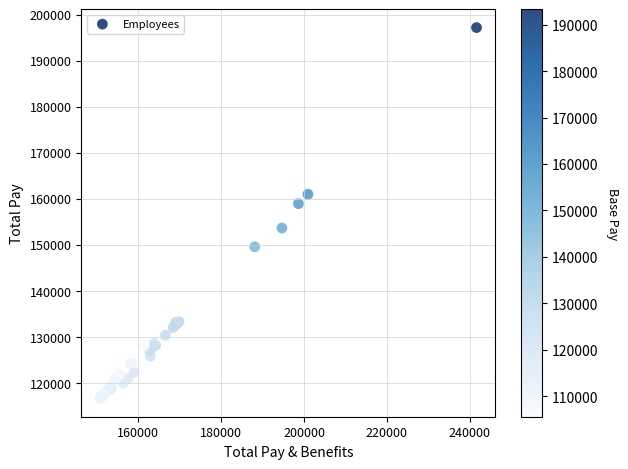

What Y value in the scatter plot is closest to 156881?

158890.3